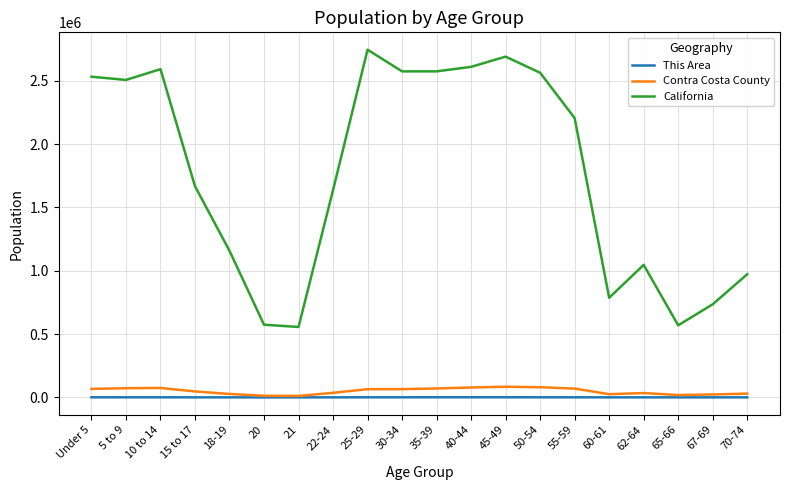

What is the difference between the This Area values at 62-64 and 60-61?

52